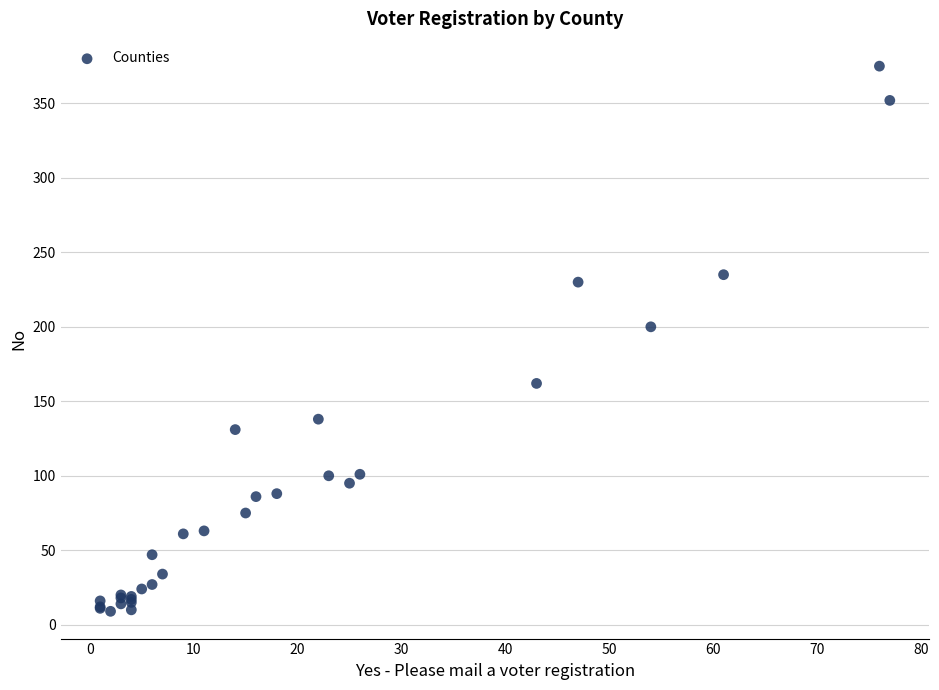

What Y value in the scatter plot is closest to 192?

200